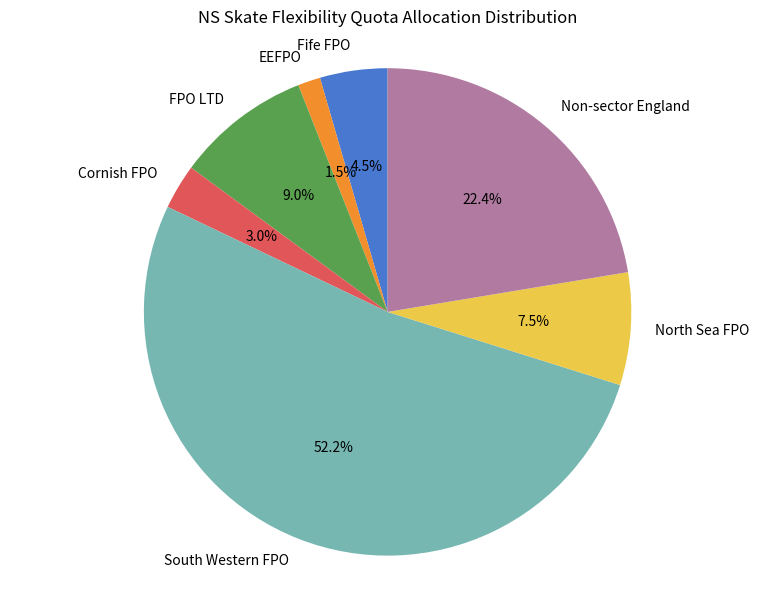

Which has a higher value, Fife FPO or Cornish FPO?

Fife FPO